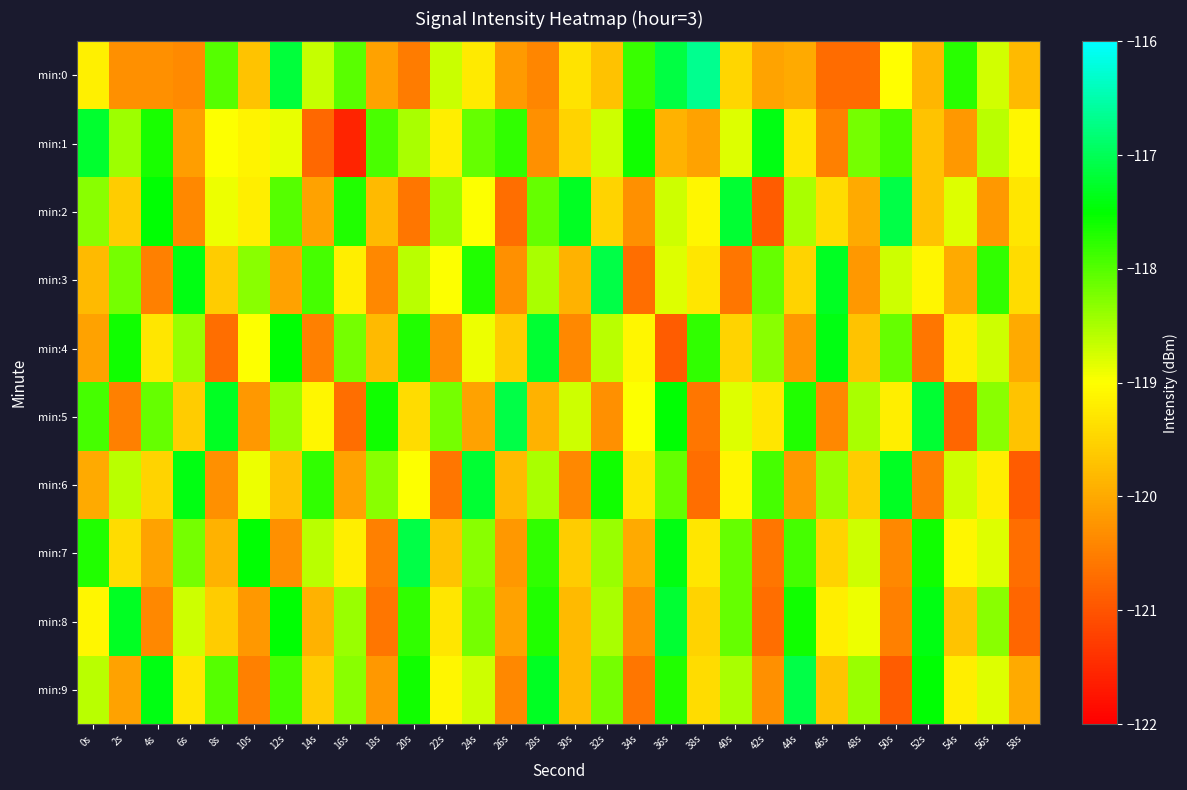

Reading left to right, transcribe all the data shown in this chart.

min:0: 0s=-119.2	2s=-120.3	4s=-120.3	6s=-120.4	8s=-118.0	10s=-119.7	12s=-117.2	14s=-118.7	16s=-118.0	18s=-120.1	20s=-120.5	22s=-118.7	24s=-119.3	26s=-120.2	28s=-120.4	30s=-119.3	32s=-119.7	34s=-117.8	36s=-117.1	38s=-116.7	40s=-119.5	42s=-120.1	44s=-120.0	46s=-120.7	48s=-120.7	50s=-119.0	52s=-119.8	54s=-117.7	56s=-118.7	58s=-119.8
min:1: 0s=-117.2	2s=-118.4	4s=-117.7	6s=-120.1	8s=-119.0	10s=-119.1	12s=-118.9	14s=-120.8	16s=-121.6	18s=-117.9	20s=-118.5	22s=-119.2	24s=-118.1	26s=-117.8	28s=-120.3	30s=-119.5	32s=-118.7	34s=-117.6	36s=-119.9	38s=-120.1	40s=-118.8	42s=-117.4	44s=-119.3	46s=-120.5	48s=-118.2	50s=-117.9	52s=-119.7	54s=-120.2	56s=-118.6	58s=-119.1
min:2: 0s=-118.3	2s=-119.6	4s=-117.5	6s=-120.4	8s=-118.9	10s=-119.2	12s=-118.0	14s=-120.1	16s=-117.7	18s=-119.8	20s=-120.6	22s=-118.4	24s=-119.0	26s=-120.7	28s=-118.1	30s=-117.3	32s=-119.5	34s=-120.3	36s=-118.7	38s=-119.1	40s=-117.2	42s=-120.9	44s=-118.5	46s=-119.4	48s=-120.0	50s=-117.1	52s=-119.7	54s=-118.8	56s=-120.2	58s=-119.3
min:3: 0s=-119.8	2s=-118.2	4s=-120.5	6s=-117.4	8s=-119.6	10s=-118.3	12s=-120.1	14s=-117.9	16s=-119.2	18s=-120.4	20s=-118.6	22s=-119.0	24s=-117.7	26s=-120.3	28s=-118.5	30s=-119.9	32s=-117.1	34s=-120.7	36s=-118.8	38s=-119.3	40s=-120.6	42s=-118.1	44s=-119.5	46s=-117.3	48s=-120.2	50s=-118.7	52s=-119.1	54s=-120.0	56s=-117.8	58s=-119.4
min:4: 0s=-120.1	2s=-117.6	4s=-119.3	6s=-118.4	8s=-120.7	10s=-119.0	12s=-117.5	14s=-120.5	16s=-118.2	18s=-119.8	20s=-117.7	22s=-120.3	24s=-118.9	26s=-119.6	28s=-117.2	30s=-120.4	32s=-118.6	34s=-119.1	36s=-120.9	38s=-117.8	40s=-119.5	42s=-118.3	44s=-120.2	46s=-117.4	48s=-119.7	50s=-118.1	52s=-120.6	54s=-119.2	56s=-118.7	58s=-120.0
min:5: 0s=-117.9	2s=-120.5	4s=-118.1	6s=-119.6	8s=-117.3	10s=-120.2	12s=-118.4	14s=-119.1	16s=-120.7	18s=-117.6	20s=-119.4	22s=-118.2	24s=-120.1	26s=-117.1	28s=-119.9	30s=-118.7	32s=-120.3	34s=-119.0	36s=-117.5	38s=-120.6	40s=-118.8	42s=-119.3	44s=-117.7	46s=-120.4	48s=-118.5	50s=-119.2	52s=-117.2	54s=-120.8	56s=-118.3	58s=-119.7
min:6: 0s=-120.0	2s=-118.6	4s=-119.5	6s=-117.4	8s=-120.3	10s=-118.9	12s=-119.7	14s=-117.8	16s=-120.1	18s=-118.3	20s=-119.0	22s=-120.6	24s=-117.2	26s=-119.8	28s=-118.5	30s=-120.4	32s=-117.6	34s=-119.3	36s=-118.1	38s=-120.7	40s=-119.1	42s=-117.9	44s=-120.2	46s=-118.4	48s=-119.6	50s=-117.3	52s=-120.5	54s=-118.7	56s=-119.2	58s=-120.9
min:7: 0s=-117.7	2s=-119.4	4s=-120.1	6s=-118.2	8s=-119.9	10s=-117.5	12s=-120.3	14s=-118.6	16s=-119.2	18s=-120.5	20s=-117.1	22s=-119.7	24s=-118.3	26s=-120.2	28s=-117.8	30s=-119.6	32s=-118.4	34s=-120.0	36s=-117.4	38s=-119.3	40s=-118.1	42s=-120.6	44s=-117.9	46s=-119.5	48s=-118.7	50s=-120.4	52s=-117.6	54s=-119.1	56s=-118.8	58s=-120.7
min:8: 0s=-119.1	2s=-117.3	4s=-120.4	6s=-118.7	8s=-119.6	10s=-120.2	12s=-117.5	14s=-119.9	16s=-118.4	18s=-120.6	20s=-117.8	22s=-119.3	24s=-118.2	26s=-120.1	28s=-117.7	30s=-119.8	32s=-118.5	34s=-120.3	36s=-117.2	38s=-119.5	40s=-118.1	42s=-120.7	44s=-117.6	46s=-119.2	48s=-118.9	50s=-120.5	52s=-117.4	54s=-119.7	56s=-118.3	58s=-120.8
min:9: 0s=-118.6	2s=-120.1	4s=-117.4	6s=-119.3	8s=-118.0	10s=-120.5	12s=-117.9	14s=-119.6	16s=-118.3	18s=-120.2	20s=-117.6	22s=-119.1	24s=-118.7	26s=-120.4	28s=-117.3	30s=-119.8	32s=-118.2	34s=-120.6	36s=-117.7	38s=-119.4	40s=-118.5	42s=-120.3	44s=-117.1	46s=-119.7	48s=-118.4	50s=-120.9	52s=-117.5	54s=-119.2	56s=-118.8	58s=-120.0